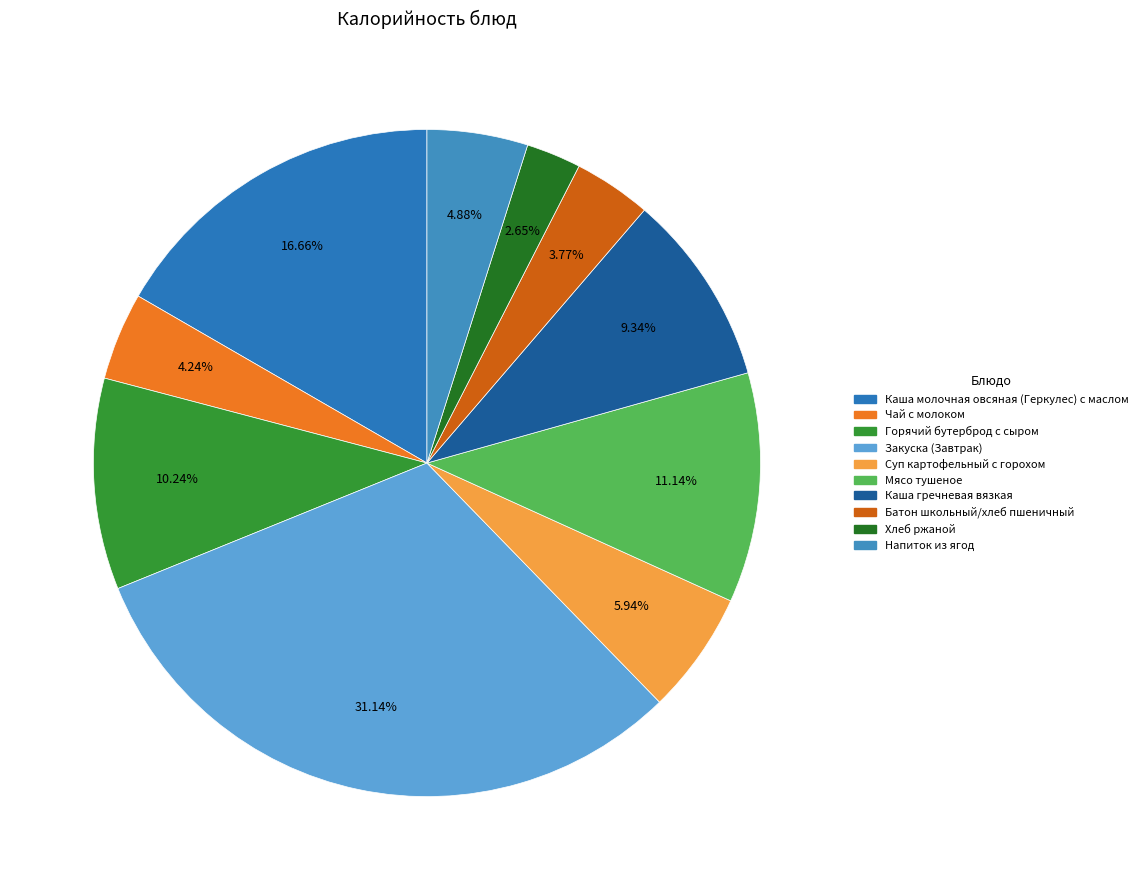

What percentage is the Каша молочная овсяная (Геркулес) с маслом slice, to the nearest percent?

17%